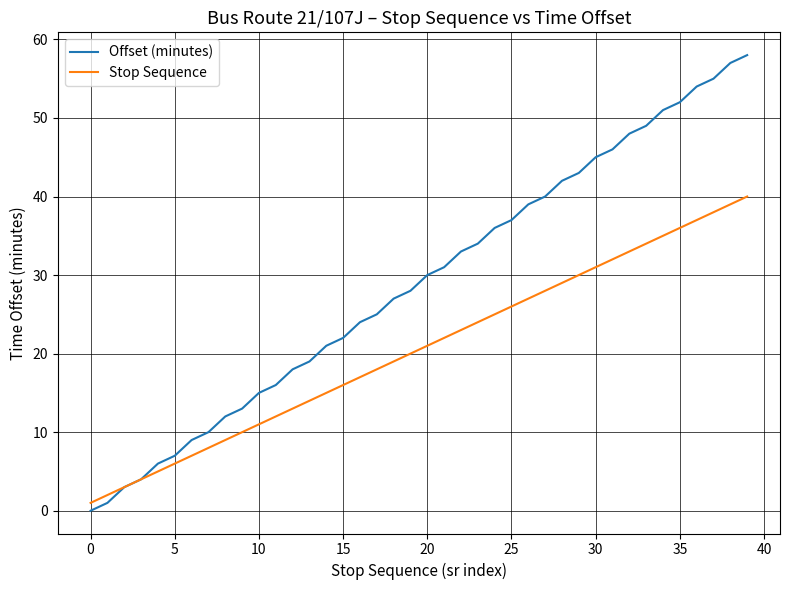

Which series has the widest spread of values?

Offset (minutes)